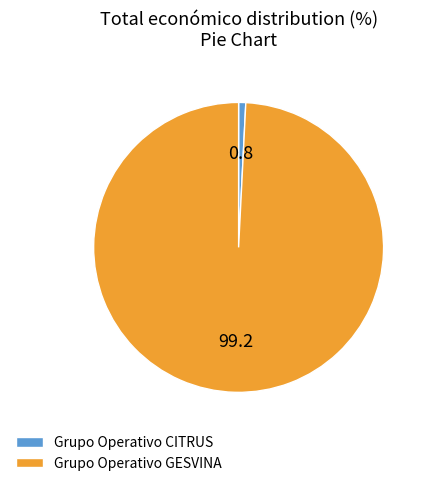

True or false: Grupo Operativo CITRUS accounts for 8% of the total.

False